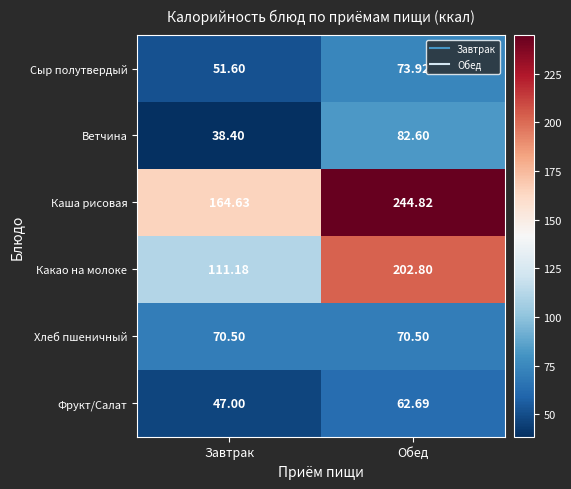

What is the difference between the highest and lowest values at Завтрак?

126.2